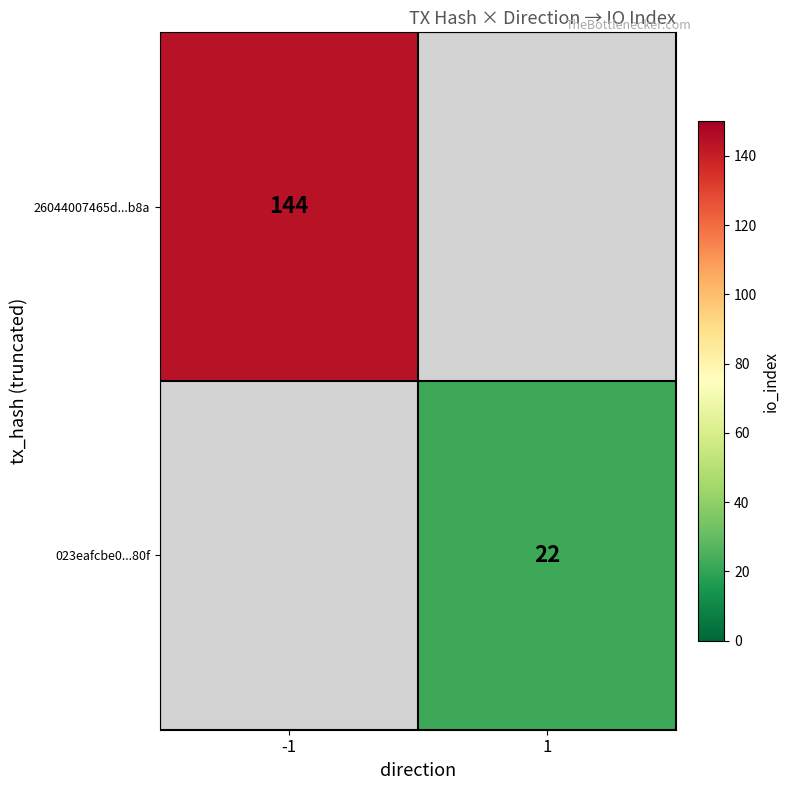

At how many categories does at least one series exceed 68?

1